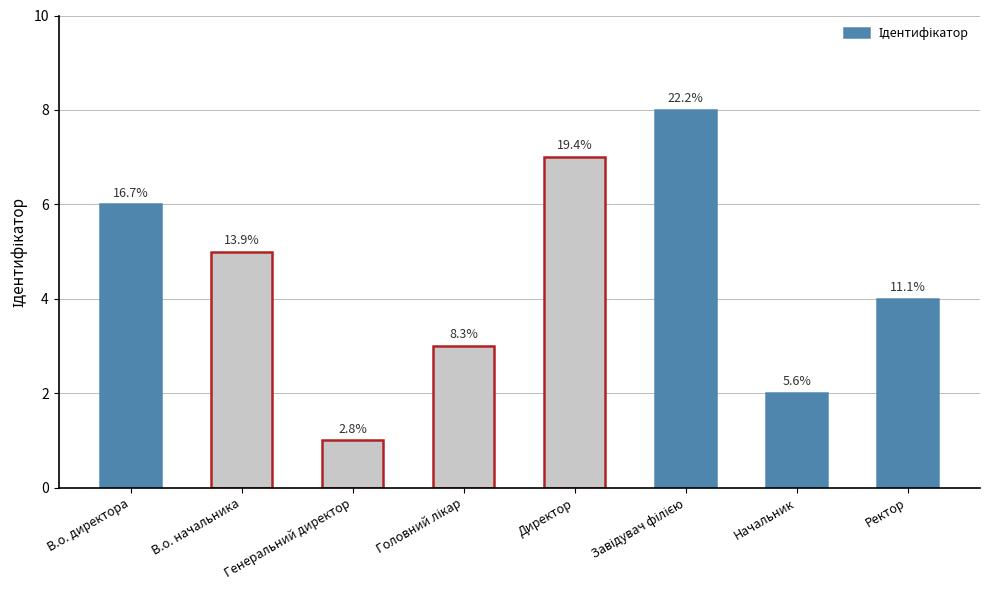

Which label corresponds to the smallest value in the chart?

Генеральний директор